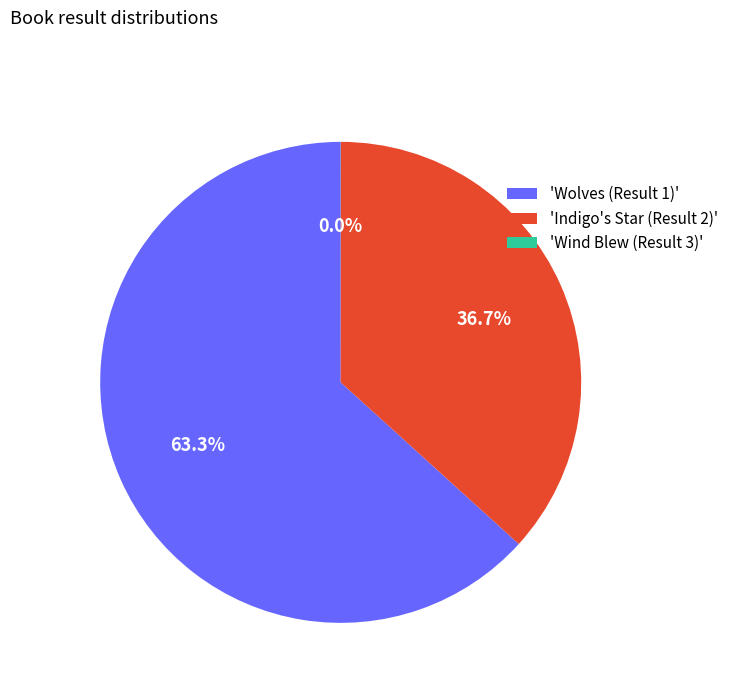

Which slice represents more than half of the pie?

'Wolves (Result 1)'